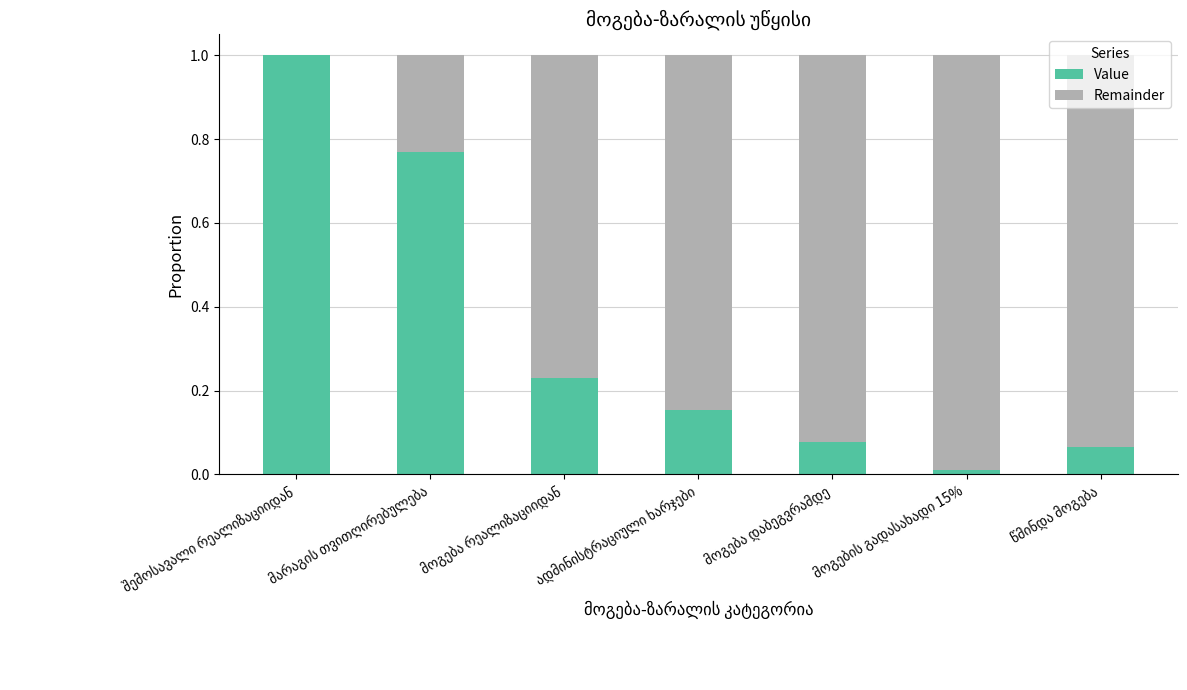

What is the difference between the Remainder values at მოგების გადასახადი 15% and ადმინისტრაციული ხარჯები?

0.1